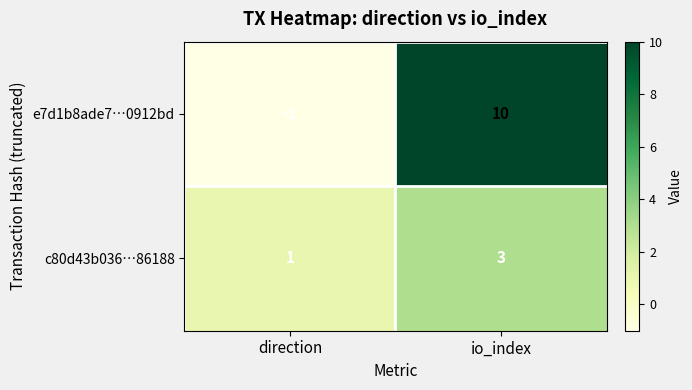

What is the total value across all series at io_index?

13